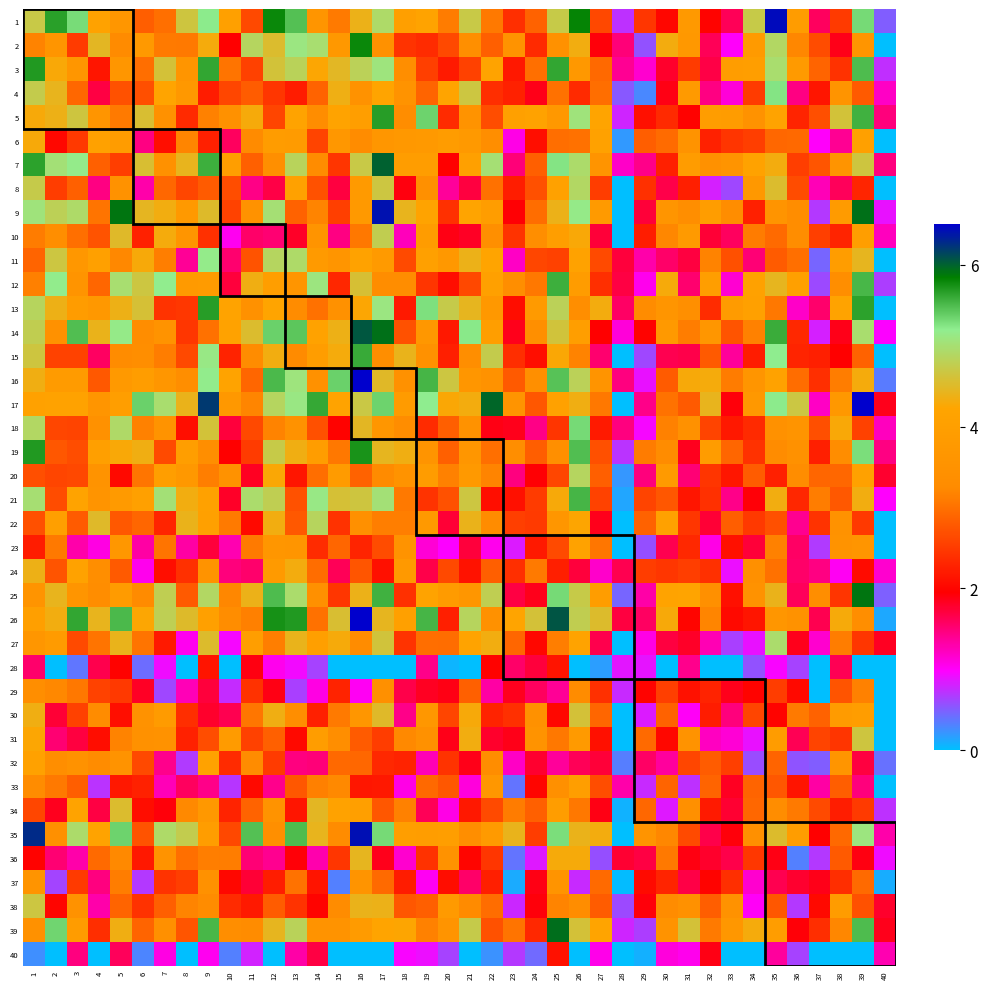

Reading left to right, what are all the values shown in this chart?

1: 1=4.7	2=5.7	3=5.3	4=4.1	5=3.7	6=2.8	7=3.0	8=4.7	9=5.2	10=4.1	11=2.6	12=5.8	13=5.5	14=3.6	15=3.1	16=4.4	17=4.9	18=4.0	19=4.2	20=3.1	21=4.7	22=3.1	23=2.4	24=2.9	25=4.7	26=5.8	27=2.6	28=0.7	29=2.5	30=2.0	31=3.8	32=2.0	33=1.6	34=4.7	35=6.4	36=3.9	37=1.6	38=2.5	39=5.3	40=0.5
2: 1=3.2	2=3.6	3=2.5	4=4.5	5=3.2	6=3.8	7=3.1	8=3.1	9=4.3	10=2.0	11=4.9	12=4.5	13=5.1	14=5.0	15=3.7	16=5.8	17=3.4	18=2.4	19=2.3	20=2.6	21=3.4	22=2.8	23=3.5	24=2.3	25=3.5	26=4.3	27=1.9	28=1.5	29=0.6	30=4.3	31=3.8	32=1.6	33=1.0	34=3.8	35=4.9	36=3.2	37=2.7	38=1.9	39=3.6	40=0.0
3: 1=5.7	2=4.3	3=3.7	4=2.2	5=3.7	6=3.0	7=4.6	8=3.6	9=5.6	10=3.0	11=2.6	12=4.6	13=4.8	14=4.2	15=4.5	16=4.8	17=5.1	18=3.4	19=2.5	20=2.2	21=2.6	22=4.2	23=2.2	24=3.0	25=5.6	26=3.7	27=2.9	28=1.4	29=1.2	30=1.8	31=2.5	32=1.7	33=3.9	34=4.0	35=5.0	36=3.8	37=2.9	38=2.4	39=5.5	40=0.7
4: 1=4.7	2=4.4	3=2.9	4=1.7	5=2.7	6=2.7	7=4.2	8=3.8	9=2.2	10=2.6	11=2.8	12=2.5	13=2.2	14=2.9	15=4.4	16=3.5	17=4.2	18=3.6	19=2.9	20=4.2	21=4.7	22=2.4	23=2.3	24=1.9	25=3.0	26=2.3	27=3.0	28=0.5	29=0.3	30=1.9	31=3.8	32=1.5	33=1.1	34=2.5	35=5.2	36=1.5	37=2.2	38=3.6	39=2.8	40=1.2
5: 1=4.3	2=4.4	3=4.6	4=3.6	5=3.1	6=4.6	7=3.4	8=2.3	9=3.2	10=3.4	11=4.3	12=2.6	13=4.2	14=3.3	15=4.2	16=3.9	17=5.7	18=3.3	19=5.4	20=2.4	21=3.6	22=2.7	23=4.1	24=4.1	25=3.7	26=5.1	27=4.2	28=0.8	29=2.1	30=2.3	31=2.0	32=3.9	33=3.9	34=3.5	35=4.2	36=2.3	37=2.7	38=4.6	39=5.6	40=1.5
6: 1=4.3	2=2.0	3=2.5	4=4.1	5=3.9	6=1.5	7=2.1	8=3.2	9=2.2	10=1.6	11=3.2	12=3.9	13=3.8	14=2.6	15=3.7	16=3.3	17=3.7	18=3.7	19=3.8	20=3.9	21=3.8	22=3.4	23=1.1	24=2.1	25=3.0	26=3.0	27=4.1	28=0.2	29=2.8	30=3.0	31=3.5	32=2.3	33=2.4	34=2.5	35=2.9	36=2.9	37=1.0	38=1.4	39=4.1	40=0.0
7: 1=5.6	2=5.0	3=5.2	4=2.9	5=2.5	6=4.6	7=3.5	8=4.4	9=5.6	10=4.0	11=2.8	12=3.4	13=4.8	14=3.3	15=2.4	16=4.7	17=6.0	18=3.9	19=3.9	20=2.0	21=4.1	22=5.0	23=1.5	24=2.8	25=5.3	26=4.9	27=3.6	28=1.2	29=1.4	30=2.2	31=3.9	32=3.5	33=3.6	34=4.1	35=4.3	36=2.5	37=2.7	38=3.6	39=4.7	40=1.5
8: 1=4.7	2=2.5	3=2.8	4=1.5	5=3.5	6=1.3	7=2.9	8=2.6	9=2.8	10=2.7	11=1.4	12=1.7	13=4.1	14=2.7	15=1.7	16=3.8	17=4.7	18=1.9	19=3.4	20=1.4	21=1.7	22=3.0	23=2.2	24=2.7	25=4.1	26=4.9	27=2.5	28=0.0	29=2.4	30=1.7	31=2.2	32=0.8	33=0.6	34=3.7	35=4.5	36=2.7	37=1.3	38=1.6	39=2.3	40=0.0
9: 1=5.1	2=4.8	3=4.9	4=3.0	5=5.9	6=4.4	7=4.3	8=3.8	9=4.5	10=2.6	11=3.5	12=5.0	13=2.9	14=3.2	15=2.5	16=3.8	17=6.4	18=4.4	19=4.2	20=2.4	21=4.2	22=3.9	23=1.9	24=3.0	25=4.4	26=5.1	27=3.8	28=0.0	29=1.7	30=3.6	31=3.4	32=3.9	33=3.3	34=2.3	35=3.6	36=3.3	37=0.7	38=3.8	39=5.9	40=0.9
10: 1=3.1	2=3.3	3=3.0	4=2.7	5=4.5	6=2.3	7=4.3	8=3.6	9=2.4	10=1.0	11=1.6	12=1.5	13=1.8	14=3.6	15=1.4	16=3.1	17=4.8	18=1.2	19=3.9	20=1.9	21=1.8	22=3.4	23=2.4	24=3.3	25=4.0	26=4.3	27=1.7	28=0.0	29=2.2	30=3.2	31=3.8	32=1.7	33=1.6	34=3.1	35=2.9	36=3.3	37=2.5	38=2.3	39=4.0	40=1.2
11: 1=2.9	2=4.7	3=3.7	4=4.0	5=3.2	6=4.3	7=3.1	8=1.4	9=5.2	10=1.5	11=2.7	12=4.9	13=4.9	14=3.8	15=3.6	16=4.1	17=3.8	18=2.6	19=4.0	20=3.7	21=4.4	22=4.2	23=1.2	24=2.6	25=2.6	26=4.1	27=2.7	28=1.7	29=1.3	30=1.6	31=1.7	32=3.2	33=2.7	34=1.5	35=2.8	36=3.0	37=0.5	38=3.9	39=4.4	40=0.0
12: 1=3.1	2=5.2	3=3.6	4=2.9	5=5.0	6=4.7	7=5.2	8=3.8	9=3.9	10=1.7	11=4.3	12=4.0	13=3.6	14=5.1	15=2.3	16=4.6	17=3.3	18=3.3	19=2.4	20=2.1	21=2.6	22=4.0	23=3.3	24=3.1	25=5.6	26=3.9	27=2.4	28=1.7	29=1.0	30=4.3	31=1.5	32=4.0	33=1.1	34=4.1	35=4.4	36=4.0	37=0.6	38=3.4	39=5.5	40=0.7
13: 1=4.8	2=4.4	3=3.9	4=3.7	5=4.4	6=4.6	7=2.4	8=2.5	9=5.7	10=4.2	11=3.4	12=4.2	13=3.3	14=3.0	15=3.4	16=4.2	17=5.1	18=2.2	19=5.3	20=4.7	21=4.4	22=3.8	23=2.1	24=3.8	25=4.8	26=3.3	27=4.3	28=1.6	29=3.3	30=3.6	31=3.4	32=2.4	33=3.9	34=4.1	35=3.1	36=1.2	37=1.5	38=4.2	39=5.6	40=0.0
14: 1=4.8	2=3.4	3=5.5	4=4.4	5=5.2	6=3.3	7=3.6	8=2.5	9=3.0	10=4.1	11=4.5	12=5.4	13=5.4	14=4.1	15=4.4	16=6.0	17=5.9	18=2.7	19=3.7	20=2.2	21=5.2	22=4.0	23=1.8	24=3.4	25=4.6	26=4.0	27=2.0	28=1.1	29=2.0	30=3.8	31=3.1	32=3.7	33=2.7	34=3.2	35=5.6	36=2.3	37=0.8	38=1.9	39=5.0	40=1.0
15: 1=4.7	2=2.6	3=2.6	4=1.6	5=3.3	6=3.3	7=3.1	8=2.6	9=5.1	10=2.3	11=3.3	12=4.3	13=3.2	14=3.9	15=4.3	16=5.6	17=3.3	18=4.4	19=3.5	20=2.2	21=3.4	22=4.7	23=2.4	24=2.1	25=4.3	26=3.2	27=1.5	28=0.0	29=0.6	30=1.6	31=1.7	32=2.8	33=1.4	34=2.2	35=5.2	36=2.3	37=2.2	38=2.0	39=2.9	40=0.0
16: 1=4.3	2=3.9	3=3.9	4=2.8	5=3.8	6=3.9	7=3.7	8=3.3	9=5.2	10=4.2	11=2.9	12=5.5	13=5.1	14=3.5	15=5.4	16=6.5	17=4.5	18=3.5	19=5.5	20=4.7	21=3.6	22=3.5	23=2.8	24=3.4	25=5.5	26=4.8	27=3.6	28=1.5	29=0.9	30=2.8	31=4.3	32=4.3	33=3.1	34=3.6	35=4.1	36=3.0	37=2.4	38=3.1	39=4.3	40=0.4
17: 1=4.1	2=4.1	3=4.1	4=3.6	5=4.0	6=5.4	7=5.0	8=4.4	9=6.2	10=3.7	11=3.2	12=4.9	13=5.1	14=5.6	15=4.2	16=4.7	17=5.4	18=3.9	19=5.2	20=4.3	21=4.3	22=6.0	23=3.6	24=2.8	25=4.1	26=4.4	27=3.1	28=0.0	29=1.4	30=3.0	31=2.8	32=4.4	33=1.9	34=3.7	35=5.2	36=4.7	37=1.2	38=3.7	39=6.5	40=1.8
18: 1=4.9	2=2.6	3=2.6	4=3.5	5=4.9	6=3.2	7=3.6	8=2.1	9=4.6	10=1.7	11=2.6	12=3.2	13=3.5	14=2.7	15=2.0	16=4.5	17=3.6	18=3.3	19=2.4	20=2.8	21=3.5	22=1.9	23=1.8	24=1.4	25=2.4	26=5.3	27=2.2	28=1.5	29=1.0	30=3.2	31=3.5	32=2.6	33=2.2	34=2.3	35=3.5	36=3.6	37=2.7	38=4.3	39=2.6	40=1.2
19: 1=5.7	2=2.8	3=2.7	4=4.0	5=4.3	6=4.4	7=2.6	8=4.0	9=3.3	10=2.0	11=2.5	12=4.7	13=4.3	14=3.9	15=3.1	16=5.7	17=4.4	18=4.3	19=3.6	20=2.8	21=3.7	22=3.0	23=3.3	24=2.8	25=3.4	26=5.5	27=2.7	28=0.7	29=3.1	30=3.3	31=1.8	32=3.9	33=2.9	34=2.4	35=3.3	36=3.4	37=2.2	38=3.3	39=5.3	40=1.5
20: 1=2.7	2=2.6	3=2.6	4=3.5	5=2.0	6=3.0	7=4.0	8=3.7	9=3.1	10=3.5	11=1.8	12=4.3	13=2.2	14=3.0	15=3.9	16=2.9	17=3.2	18=3.6	19=3.9	20=3.2	21=3.8	22=3.2	23=1.5	24=1.9	25=2.6	26=4.9	27=2.8	28=0.2	29=1.5	30=3.8	31=1.5	32=2.4	33=2.2	34=2.8	35=2.3	36=3.3	37=2.9	38=2.9	39=4.1	40=1.8
21: 1=5.0	2=2.7	3=4.2	4=3.6	5=3.8	6=4.0	7=5.0	8=4.3	9=4.1	10=1.8	11=5.0	12=4.8	13=2.7	14=5.1	15=4.6	16=4.6	17=5.0	18=3.1	19=2.4	20=2.7	21=4.7	22=2.1	23=2.1	24=2.5	25=4.3	26=5.5	27=2.6	28=0.1	29=2.6	30=2.8	31=2.2	32=2.4	33=1.4	34=1.9	35=4.3	36=2.3	37=3.1	38=2.8	39=4.3	40=1.0
22: 1=2.7	2=4.0	3=2.8	4=4.5	5=2.8	6=2.9	7=2.3	8=4.4	9=4.0	10=3.1	11=2.0	12=4.3	13=2.8	14=4.9	15=2.4	16=3.4	17=3.1	18=3.1	19=3.8	20=1.7	21=4.4	22=3.3	23=2.5	24=2.5	25=3.7	26=4.2	27=1.8	28=0.0	29=2.9	30=4.1	31=2.5	32=1.7	33=2.8	34=2.5	35=2.7	36=1.4	37=2.4	38=3.5	39=2.5	40=0.0
23: 1=2.2	2=3.1	3=1.3	4=1.1	5=3.7	6=1.3	7=3.0	8=1.3	9=1.7	10=1.3	11=3.1	12=3.7	13=3.6	14=2.4	15=2.9	16=2.3	17=2.7	18=3.5	19=1.1	20=1.0	21=1.7	22=1.0	23=0.8	24=2.2	25=2.6	26=4.1	27=3.0	28=0.0	29=0.6	30=1.6	31=2.3	32=1.1	33=2.1	34=1.7	35=3.2	36=1.6	37=0.7	38=3.5	39=3.6	40=0.0
24: 1=4.4	2=2.7	3=4.1	4=3.4	5=2.8	6=1.0	7=2.1	8=2.4	9=3.6	10=1.5	11=1.5	12=3.8	13=4.3	14=3.0	15=1.6	16=2.8	17=2.1	18=3.8	19=1.7	20=2.6	21=2.1	22=2.8	23=2.4	24=3.1	25=2.2	26=1.7	27=1.2	28=1.6	29=2.5	30=2.5	31=2.5	32=2.4	33=0.9	34=3.4	35=3.0	36=1.6	37=1.5	38=1.0	39=2.1	40=1.2
25: 1=3.6	2=4.4	3=3.6	4=3.3	5=3.8	6=3.2	7=4.8	8=2.8	9=4.9	10=3.2	11=4.4	12=5.5	13=5.0	14=3.4	15=2.5	16=4.4	17=5.6	18=2.4	19=4.2	20=3.8	21=3.7	22=4.8	23=1.7	24=1.8	25=5.3	26=4.7	27=3.9	28=0.5	29=1.3	30=4.2	31=4.2	32=3.4	33=2.1	34=3.5	35=4.4	36=1.6	37=3.3	38=2.4	39=5.9	40=0.5
26: 1=4.0	2=4.3	3=5.6	4=4.4	5=5.5	6=4.2	7=4.8	8=4.5	9=4.0	10=3.3	11=3.1	12=5.7	13=5.7	14=3.0	15=4.6	16=6.5	17=4.4	18=4.0	19=5.5	20=2.2	21=4.9	22=3.4	23=4.2	24=4.6	25=6.1	26=4.8	27=4.5	28=1.7	29=1.6	30=4.3	31=2.0	32=3.2	33=2.0	34=2.2	35=3.7	36=3.5	37=1.6	38=4.3	39=3.3	40=0.1
27: 1=3.6	2=3.9	3=2.7	4=3.0	5=4.4	6=3.0	7=2.2	8=1.0	9=4.5	10=0.9	11=4.0	12=3.1	13=4.4	14=4.0	15=4.3	16=3.3	17=4.6	18=2.4	19=3.0	20=3.0	21=4.2	22=4.3	23=2.9	24=2.0	25=3.1	26=4.2	27=1.7	28=0.0	29=1.1	30=1.7	31=1.8	32=1.3	33=0.7	34=0.9	35=5.0	36=1.8	37=1.2	38=3.1	39=2.5	40=1.8
28: 1=1.5	2=0.0	3=0.4	4=1.7	5=2.0	6=0.4	7=0.9	8=0.0	9=2.1	10=0.0	11=1.9	12=1.0	13=0.9	14=0.6	15=0.0	16=0.0	17=0.0	18=0.0	19=1.4	20=0.1	21=0.0	22=2.0	23=1.6	24=1.7	25=2.1	26=0.0	27=0.2	28=0.9	29=0.9	30=0.0	31=1.4	32=0.0	33=0.0	34=0.6	35=1.0	36=0.6	37=0.0	38=1.6	39=0.0	40=0.0
29: 1=3.3	2=3.2	3=3.1	4=2.6	5=2.5	6=1.8	7=0.6	8=1.2	9=1.7	10=0.8	11=2.4	12=1.9	13=0.7	14=1.1	15=2.3	16=1.0	17=3.4	18=1.7	19=1.8	20=1.9	21=2.8	22=1.3	23=1.8	24=1.6	25=1.4	26=3.3	27=2.4	28=0.8	29=2.0	30=2.5	31=2.1	32=2.3	33=1.8	34=2.0	35=2.5	36=2.0	37=0.0	38=2.7	39=3.2	40=0.0
30: 1=4.3	2=1.7	3=2.6	4=3.3	5=2.1	6=3.5	7=3.9	8=2.4	9=1.8	10=1.6	11=3.1	12=4.4	13=3.4	14=2.3	15=3.1	16=3.7	17=4.5	18=1.4	19=3.7	20=2.6	21=4.3	22=2.3	23=2.4	24=3.5	25=2.0	26=4.6	27=2.9	28=0.0	29=0.8	30=2.9	31=1.0	32=2.2	33=1.5	34=2.6	35=2.0	36=3.1	37=2.9	38=3.9	39=3.9	40=0.0
31: 1=4.2	2=1.5	3=1.7	4=2.1	5=3.2	6=3.4	7=3.5	8=2.3	9=2.7	10=3.8	11=2.6	12=2.8	13=2.0	14=3.9	15=3.3	16=2.8	17=2.5	18=3.2	19=3.5	20=1.9	21=4.3	22=1.8	23=1.9	24=3.6	25=3.1	26=3.8	27=2.1	28=0.0	29=2.9	30=2.0	31=3.5	32=1.2	33=1.1	34=0.9	35=3.9	36=1.6	37=2.6	38=2.4	39=4.7	40=0.0
32: 1=4.1	2=3.3	3=3.5	4=3.3	5=3.5	6=2.6	7=1.4	8=0.7	9=4.1	10=2.4	11=3.3	12=2.5	13=1.5	14=1.5	15=2.9	16=2.9	17=2.3	18=2.3	19=1.3	20=2.4	21=1.9	22=3.3	23=1.2	24=1.8	25=1.4	26=1.6	27=1.7	28=0.3	29=1.6	30=1.3	31=2.6	32=2.8	33=2.5	34=0.6	35=2.9	36=0.6	37=0.5	38=3.6	39=1.7	40=0.4
33: 1=3.3	2=3.1	3=2.8	4=0.7	5=2.2	6=2.3	7=1.2	8=1.6	9=1.4	10=0.7	11=2.0	12=1.4	13=2.8	14=3.1	15=3.2	16=2.2	17=2.2	18=1.1	19=2.9	20=2.8	21=1.1	22=3.7	23=0.4	24=2.0	25=3.4	26=4.0	27=2.7	28=1.3	29=0.8	30=2.9	31=0.7	32=2.9	33=1.8	34=2.9	35=2.8	36=2.1	37=1.3	38=2.8	39=1.5	40=0.0
34: 1=2.6	2=1.8	3=4.2	4=1.7	5=4.5	6=2.1	7=1.9	8=3.2	9=3.7	10=2.3	11=2.9	12=3.6	13=2.1	14=4.5	15=4.1	16=4.0	17=2.8	18=3.2	19=1.6	20=1.1	21=2.2	22=2.6	23=3.1	24=2.9	25=3.9	26=3.1	27=1.9	28=0.1	29=2.9	30=0.9	31=3.4	32=2.2	33=1.8	34=2.9	35=3.3	36=3.1	37=2.6	38=2.2	39=2.5	40=0.7
35: 1=6.3	2=3.4	3=4.9	4=4.2	5=5.4	6=2.7	7=4.9	8=4.8	9=3.9	10=2.6	11=5.5	12=3.4	13=5.5	14=4.4	15=3.3	16=6.4	17=5.3	18=4.0	19=3.9	20=4.0	21=3.3	22=3.8	23=4.4	24=2.5	25=5.3	26=4.4	27=4.3	28=0.0	29=3.6	30=3.2	31=2.7	32=1.7	33=1.9	34=3.4	35=4.5	36=3.9	37=2.0	38=2.9	39=5.1	40=1.3
36: 1=2.0	2=1.5	3=1.3	4=2.9	5=3.2	6=2.2	7=3.6	8=3.0	9=3.1	10=3.1	11=1.5	12=1.4	13=1.9	14=1.3	15=2.5	16=4.4	17=1.8	18=1.2	19=2.4	20=3.5	21=2.0	22=2.5	23=0.4	24=0.9	25=4.3	26=4.3	27=0.6	28=1.8	29=1.7	30=3.1	31=1.9	32=1.8	33=1.7	34=2.5	35=1.9	36=0.3	37=0.7	38=2.8	39=1.9	40=0.9
37: 1=3.6	2=0.6	3=2.5	4=1.5	5=3.1	6=0.7	7=2.4	8=2.5	9=3.4	10=2.0	11=1.7	12=2.2	13=3.0	14=2.1	15=0.3	16=3.6	17=2.9	18=2.2	19=1.0	20=2.1	21=1.6	22=2.2	23=0.1	24=1.9	25=3.6	26=0.8	27=2.9	28=0.0	29=2.0	30=2.3	31=1.7	32=2.0	33=2.4	34=1.2	35=1.6	36=1.8	37=1.9	38=2.4	39=2.9	40=0.1
38: 1=4.7	2=2.0	3=3.5	4=1.3	5=2.9	6=2.4	7=2.8	8=3.2	9=3.3	10=2.4	11=2.2	12=2.8	13=2.4	14=2.0	15=3.3	16=4.4	17=4.4	18=2.8	19=2.8	20=3.8	21=3.2	22=3.0	23=0.8	24=1.9	25=3.2	26=3.3	27=2.8	28=0.6	29=1.9	30=3.3	31=3.5	32=2.8	33=3.5	34=1.0	35=2.8	36=0.7	37=2.0	38=3.9	39=2.7	40=1.8
39: 1=3.4	2=5.3	3=3.9	4=2.4	5=4.4	6=2.9	7=3.4	8=2.8	9=5.5	10=3.3	11=3.3	12=4.4	13=4.8	14=3.5	15=3.5	16=3.9	17=4.2	18=4.2	19=3.2	20=3.6	21=4.7	22=2.7	23=3.0	24=2.3	25=5.9	26=4.6	27=4.2	28=0.8	29=0.7	30=3.6	31=4.6	32=3.1	33=3.7	34=4.3	35=3.9	36=1.9	37=2.4	38=3.2	39=5.5	40=1.8
40: 1=0.2	2=0.0	3=1.5	4=0.0	5=1.6	6=0.3	7=1.1	8=0.0	9=1.0	10=0.3	11=0.8	12=0.0	13=1.3	14=1.7	15=0.0	16=0.0	17=0.0	18=1.0	19=0.9	20=0.6	21=0.0	22=0.2	23=0.7	24=0.4	25=2.1	26=0.0	27=1.1	28=0.0	29=0.1	30=1.1	31=1.0	32=1.9	33=0.0	34=0.0	35=1.4	36=0.6	37=0.0	38=0.0	39=0.0	40=1.3